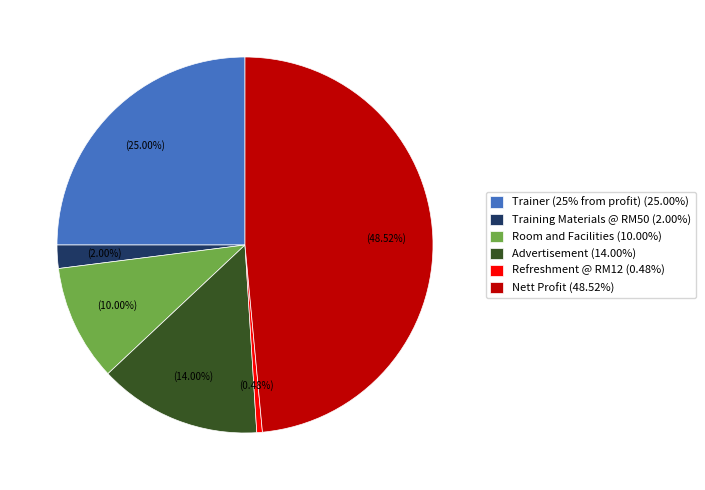

What portion of the pie excludes Nett Profit?

51.5%